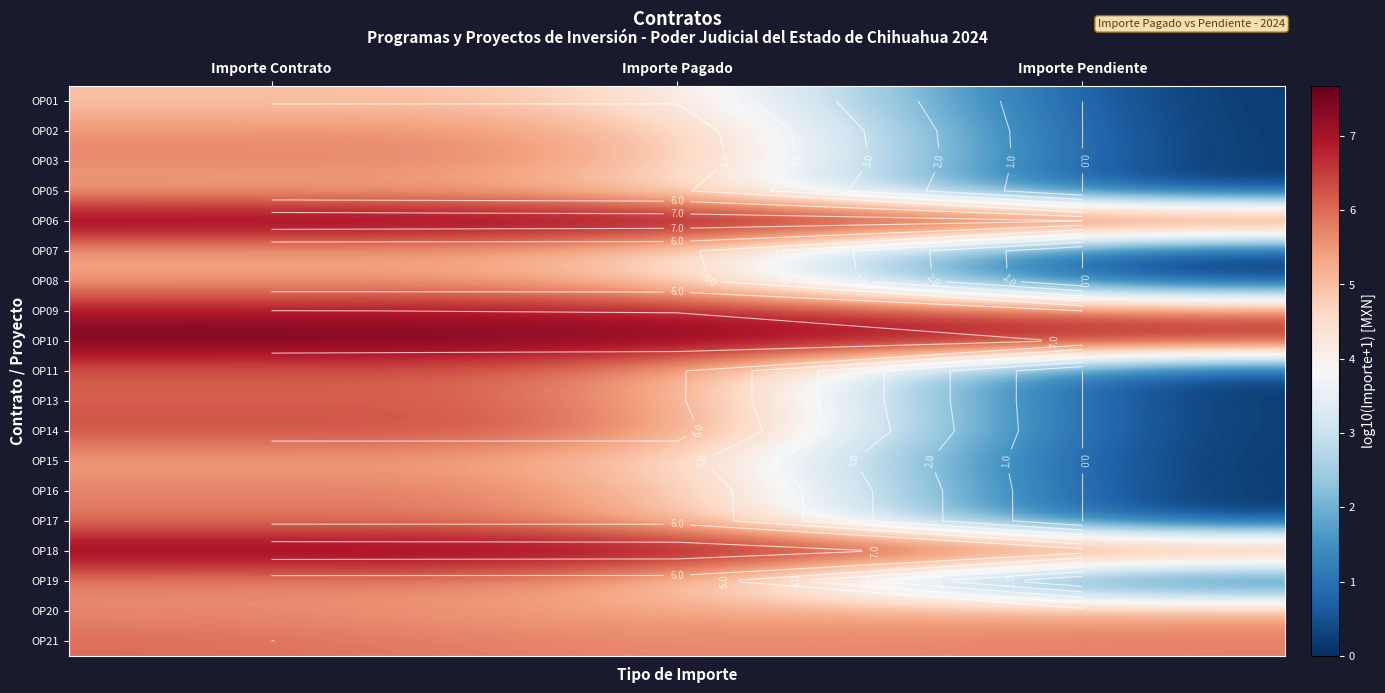

At how many categories does at least one series exceed 4?

3